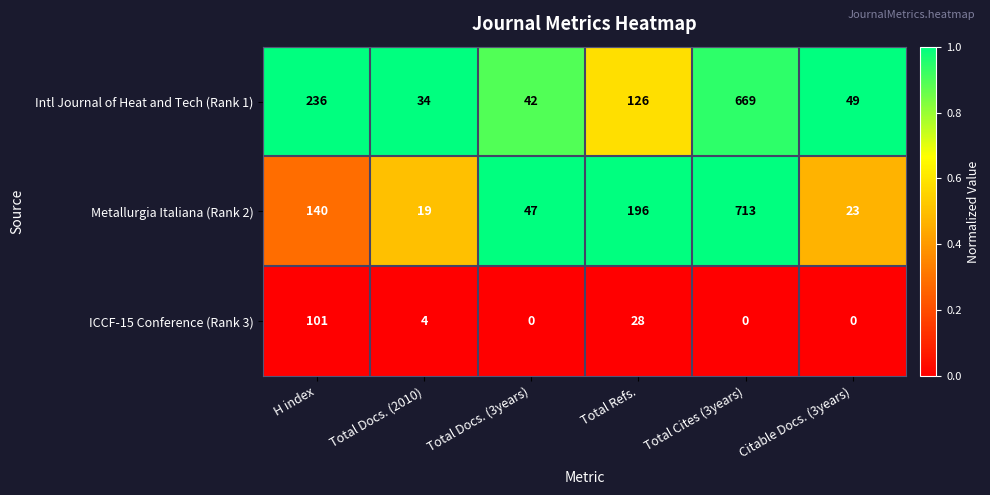

Reading left to right, what are all the values shown in this chart?

Intl Journal of Heat and Tech (Rank 1): 236	34	42	126	669	49
Metallurgia Italiana (Rank 2): 140	19	47	196	713	23
ICCF-15 Conference (Rank 3): 101	4	0	28	0	0